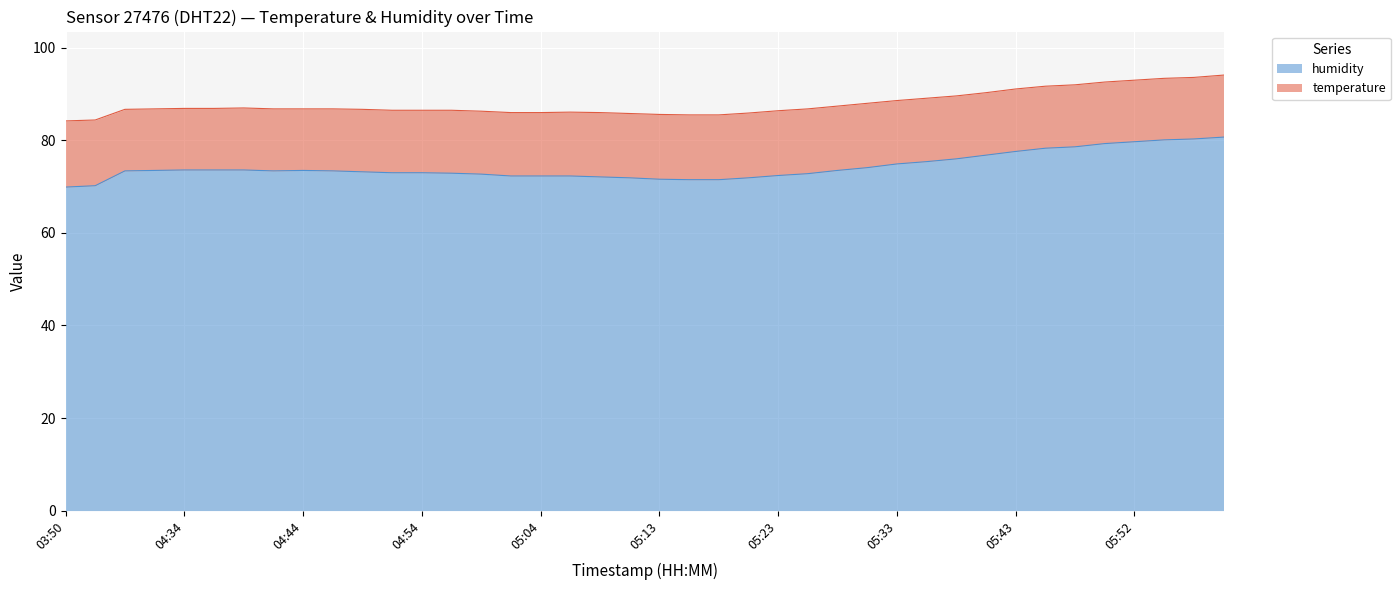

Does the chart display data point markers on the line(s)?

No